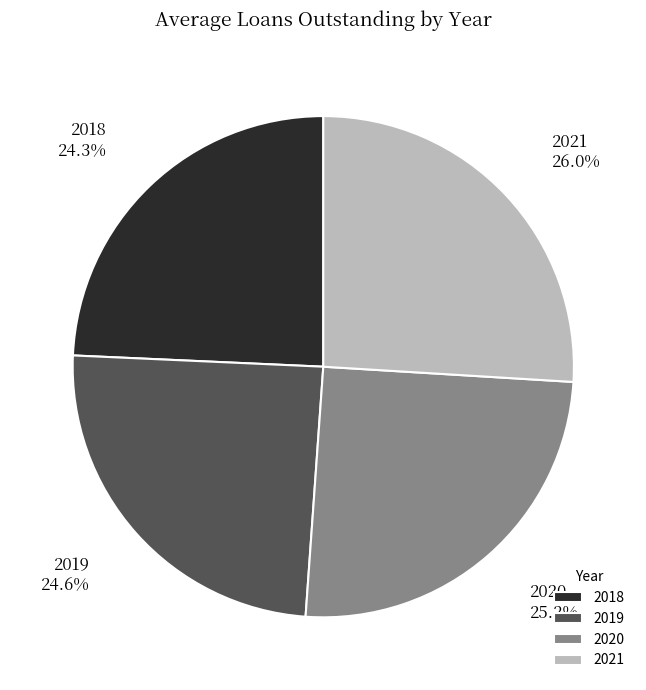

To the nearest percent, what is the difference between the 2019 and 2020 slice percentages?

1%